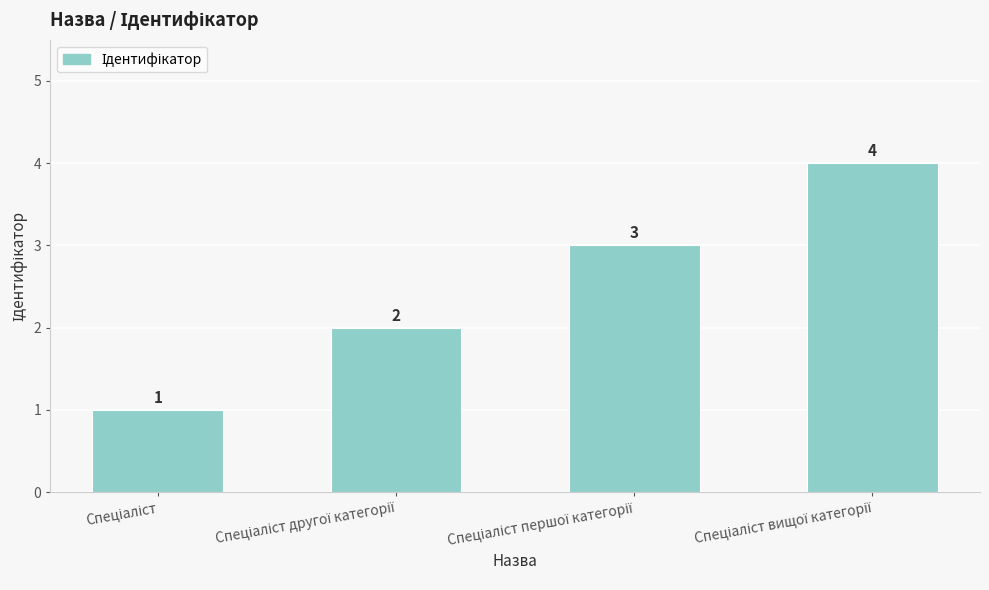

Reading left to right, extract all data points from this chart.

1	2	3	4